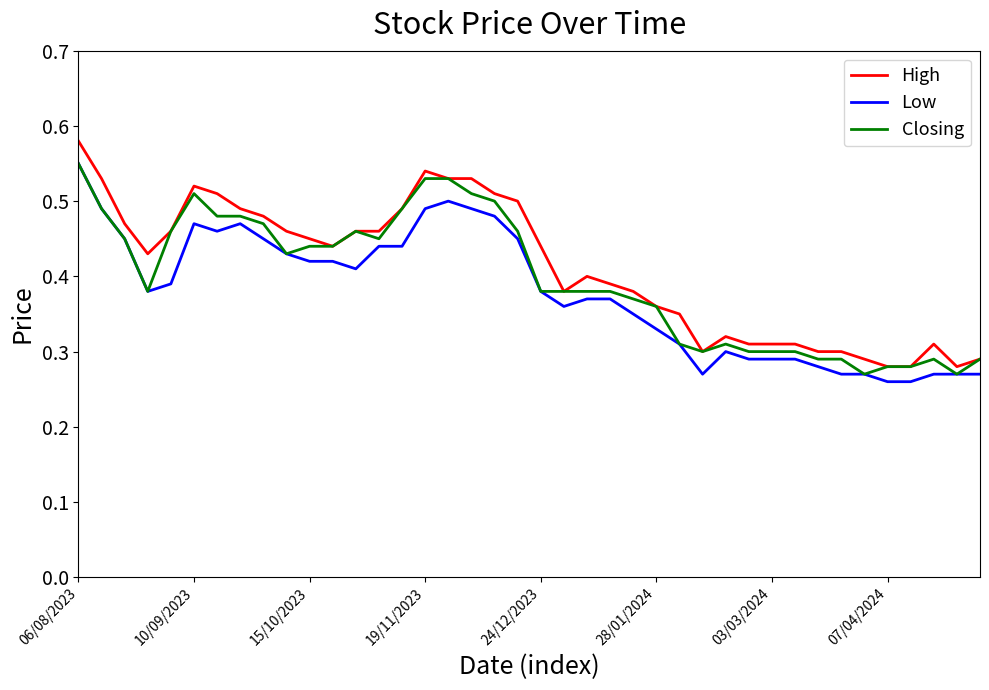

What is the maximum value shown in the chart?

0.6